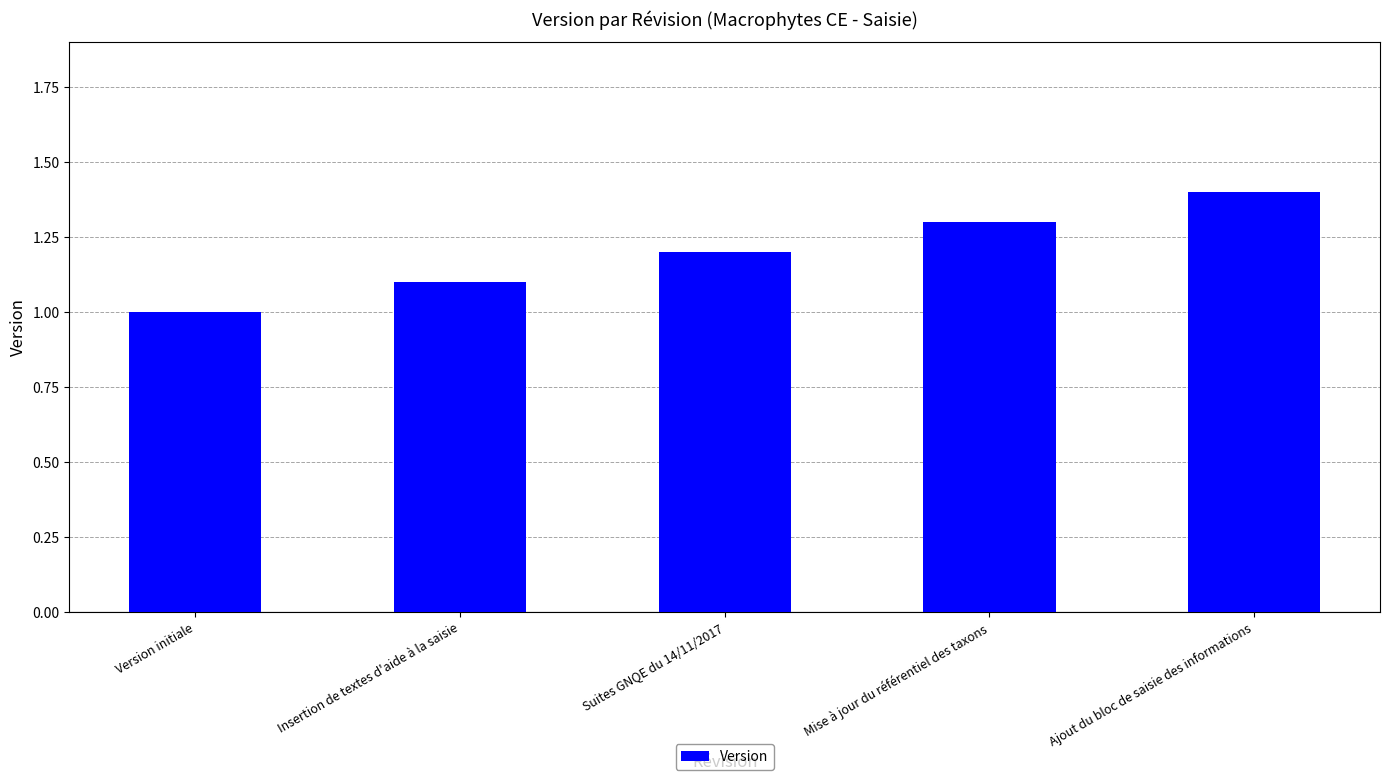

The value at Version initiale is 1.0. True or false?

True